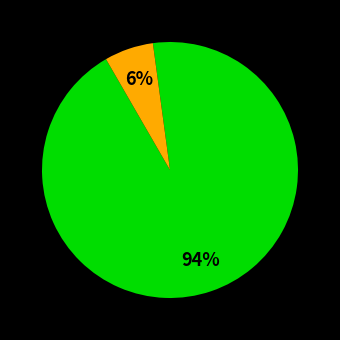

To the nearest percent, what is the difference between the largest and smallest slice percentages?

88%